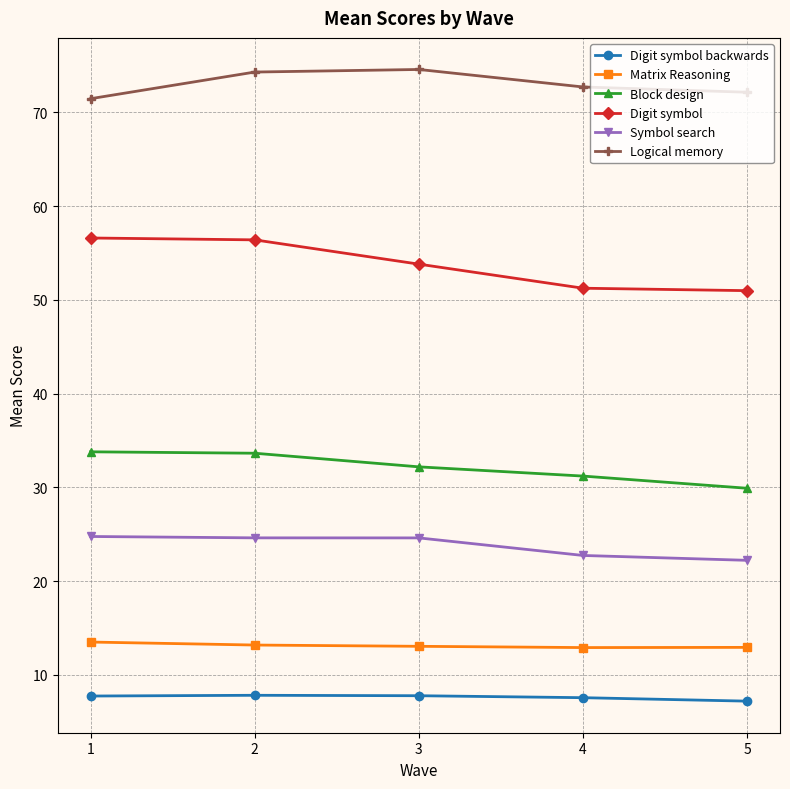

Which series has the largest range (max minus min)?

Digit symbol